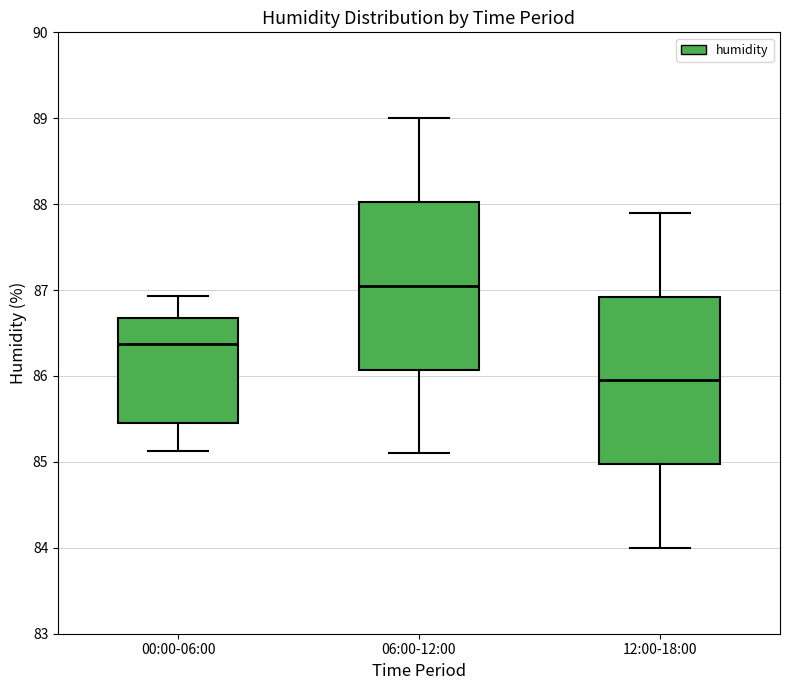

Reading left to right, read every box against the y-axis: the position of its median line, the range the box covers, and the ends of its whiskers. The values are not printed on the chart, so give them approximately, as read against the axis.

00:00-06:00: median 86.4, box 85.4 to 86.7, whiskers 85.1 to 86.9
06:00-12:00: median 87.1, box 86.1 to 88.0, whiskers 85.1 to 89.0
12:00-18:00: median 86.0, box 85.0 to 86.9, whiskers 84.0 to 87.9